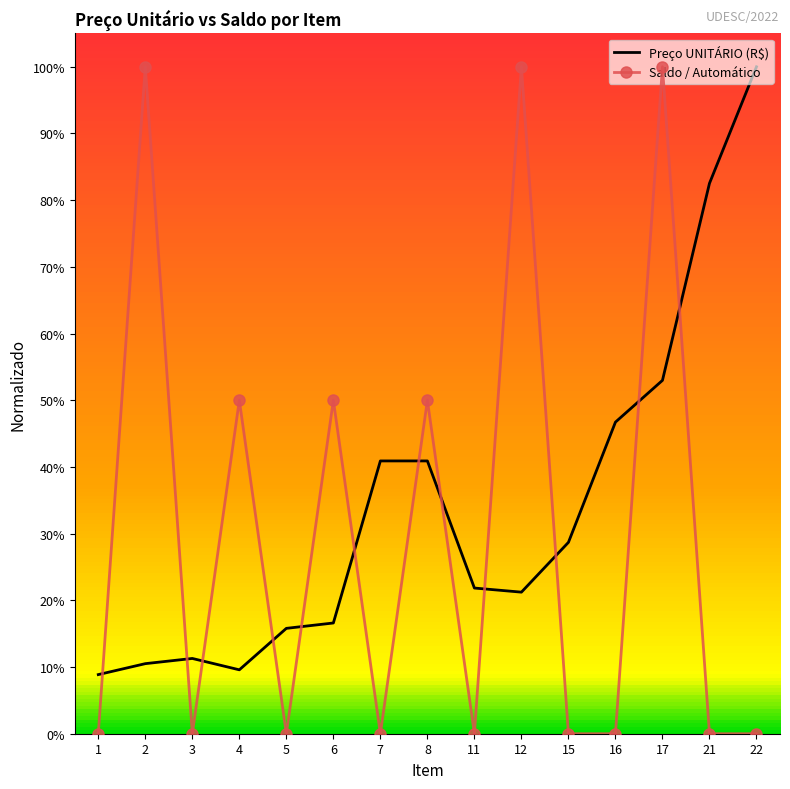

At which label does Preço UNITÁRIO (R$) reach its minimum?

1